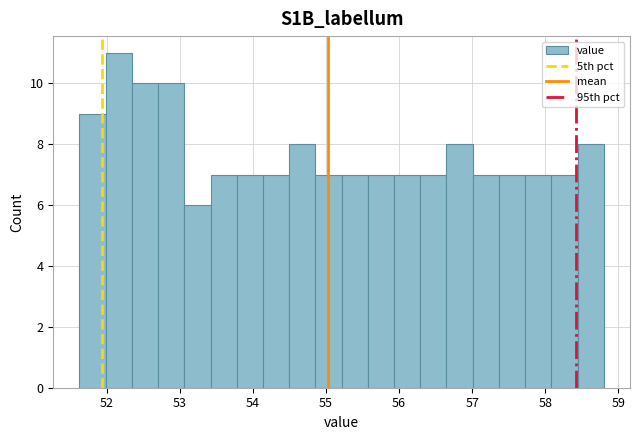

Around what value on the x-axis is the tallest bar? Give the approximate position of its centre, as read against the axis.

52.2